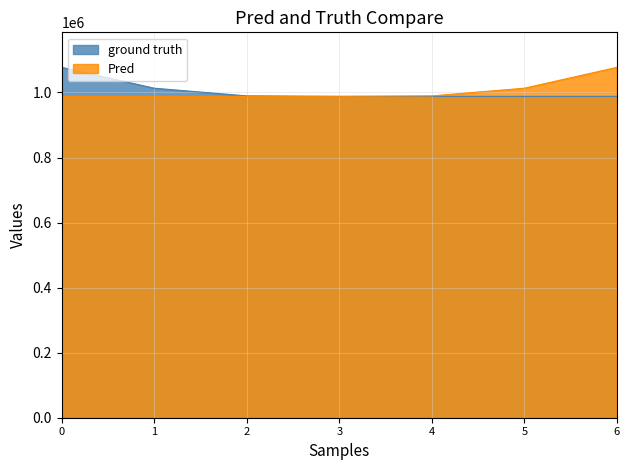

Reading left to right, transcribe all the data shown in this chart.

ground truth: 1077268	1013214	989507	988054	988054	988052	988050
Pred: 988050	988052	988054	988054	989507	1013214	1077268